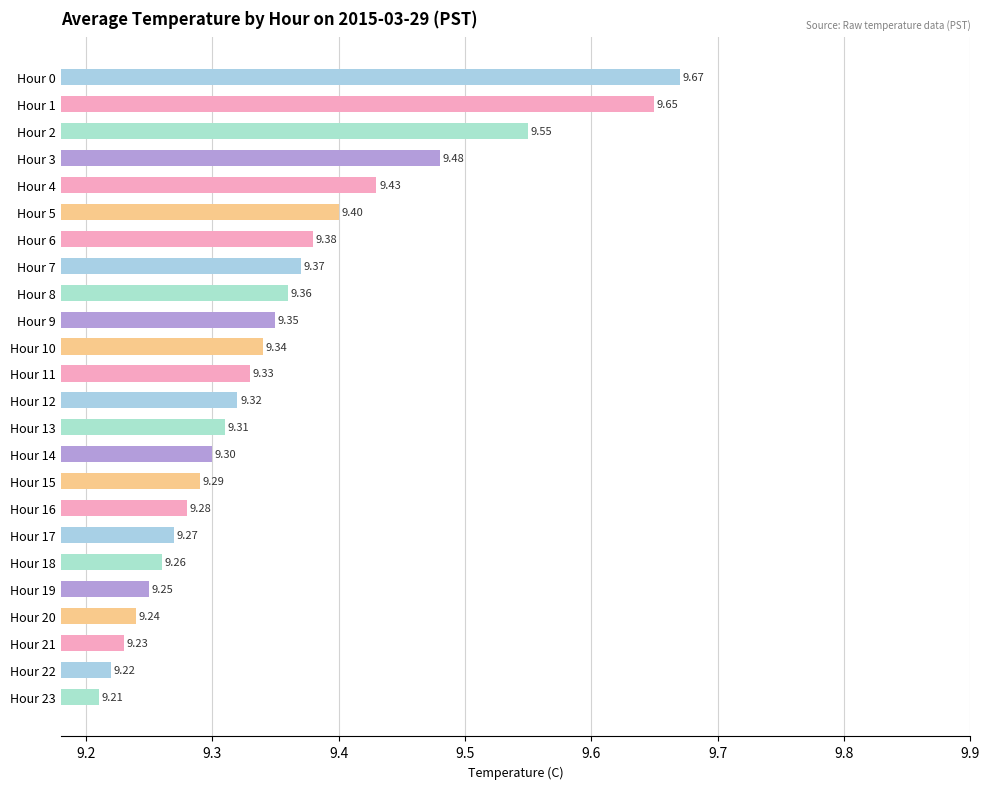

Between Hour 14 and Hour 10, which is larger?

Hour 10